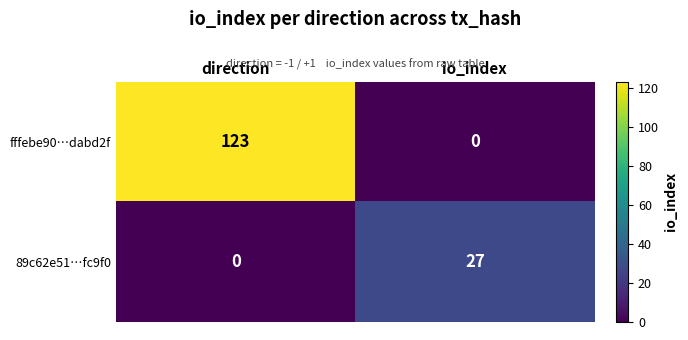

At how many categories does at least one series exceed 64?

1